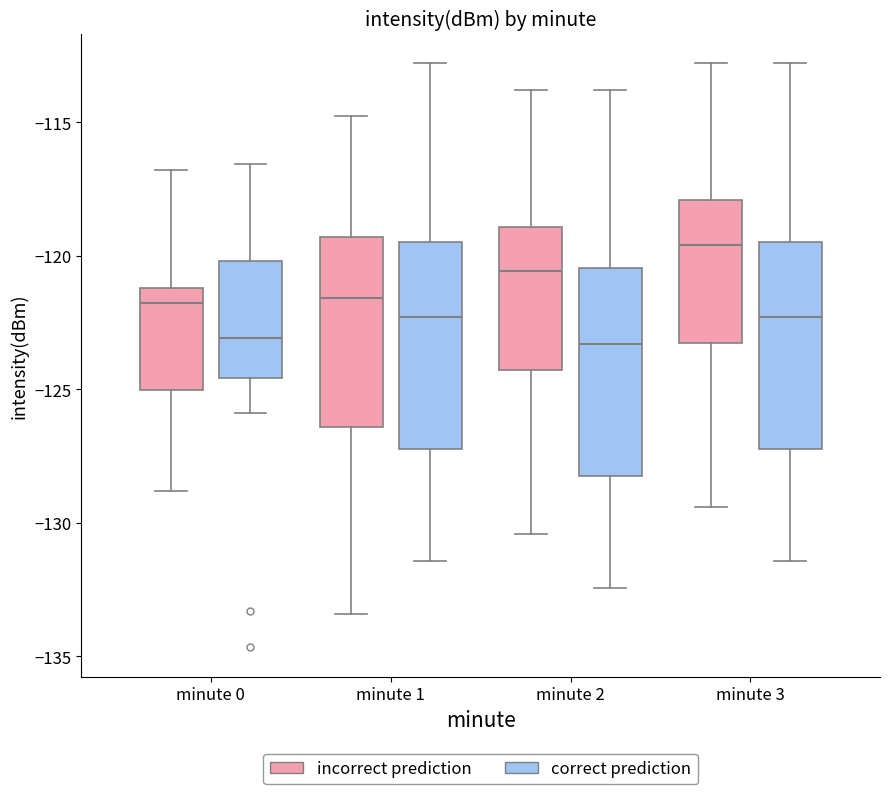

Which box's median line is the highest?

minute 3 (incorrect prediction)